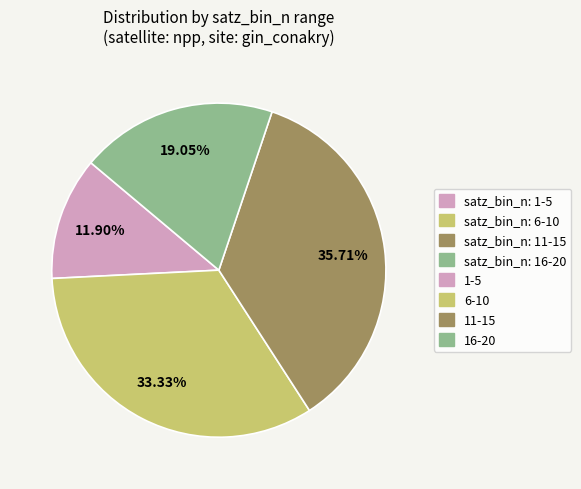

Is there any slice that represents more than half of the pie?

No